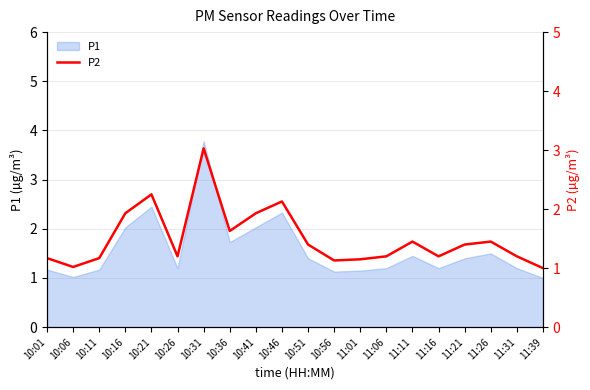

True or false: P1 has a value of 2.3 at 10:51.

False